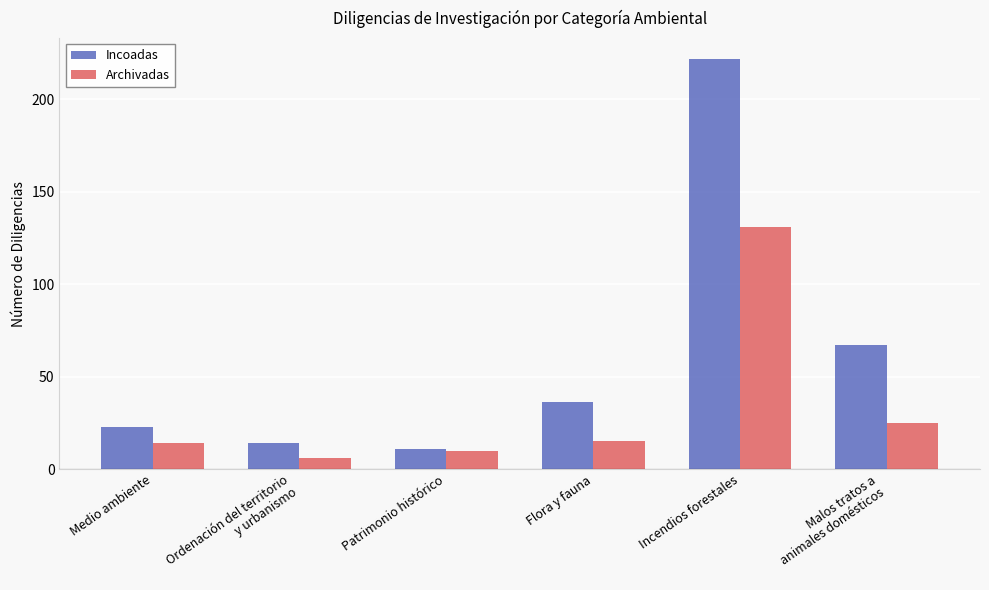

Rank the series at Ordenación del territorio
y urbanismo from lowest to highest value.

Archivadas, Incoadas